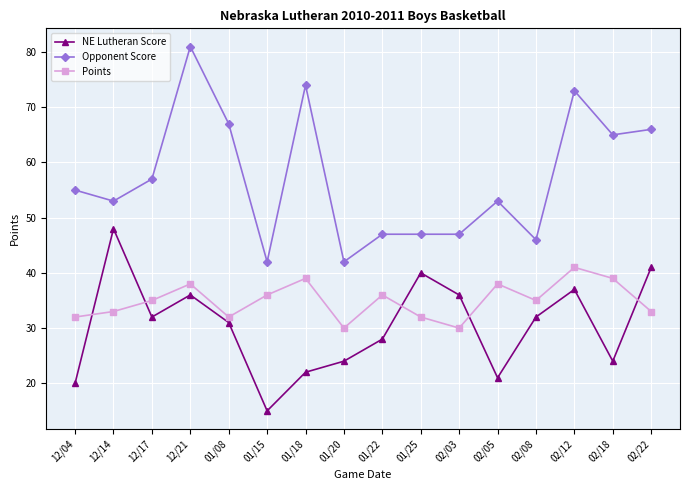

Is the value of Opponent Score at 01/15 greater than the value of Points at 02/05?

Yes